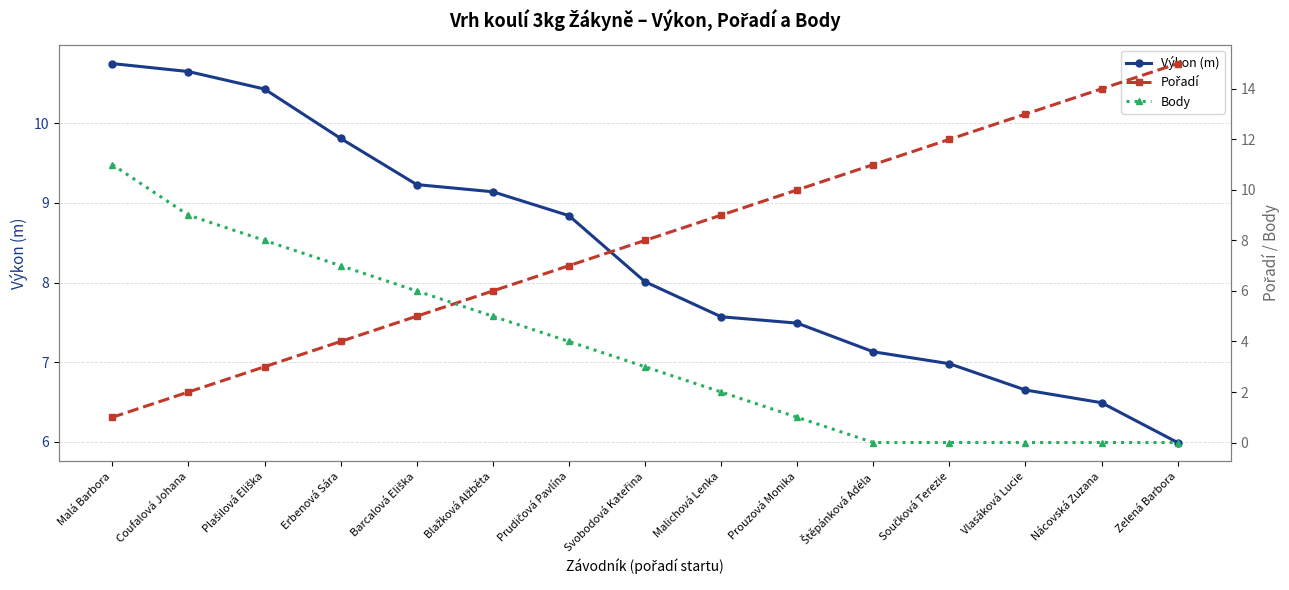

What is the label of the 11th point from the left?

Štěpánková Adéla